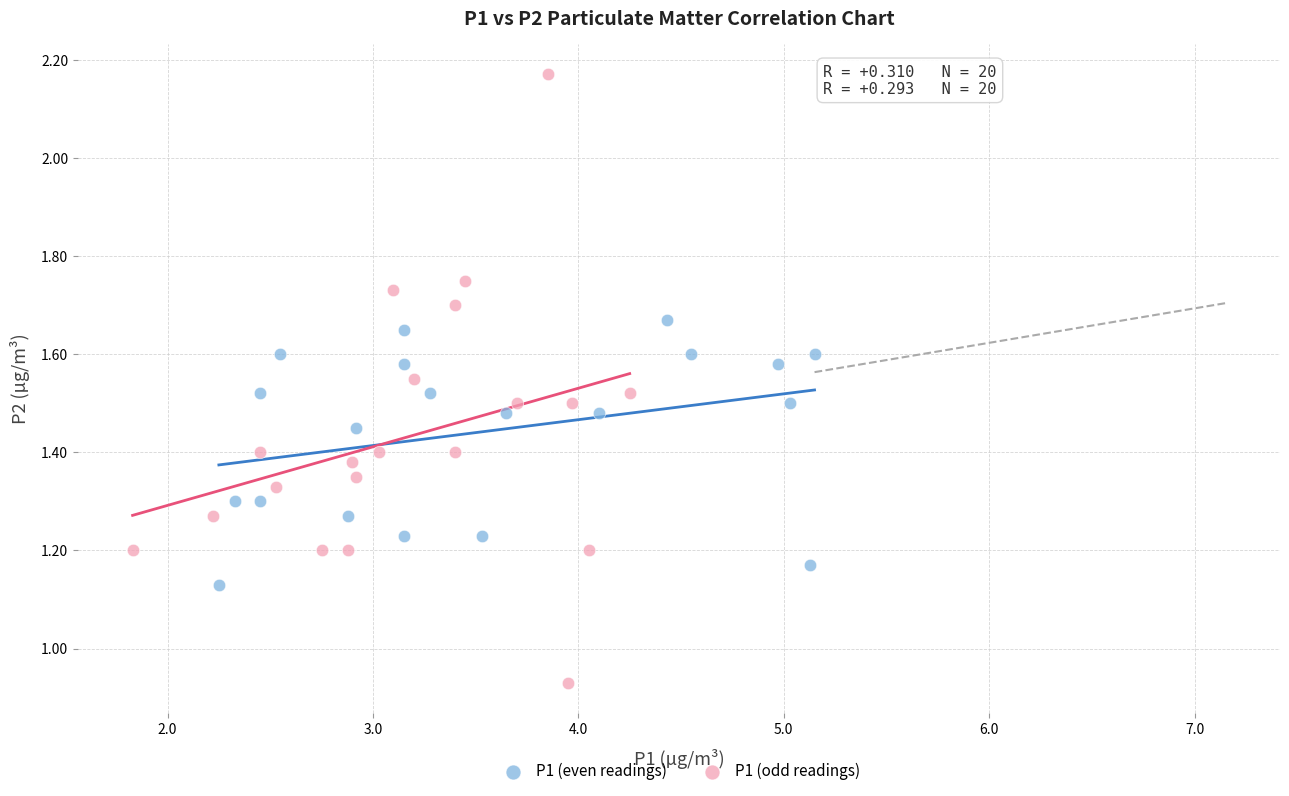

Which series contains the lowest Y value?

P1 (odd readings)